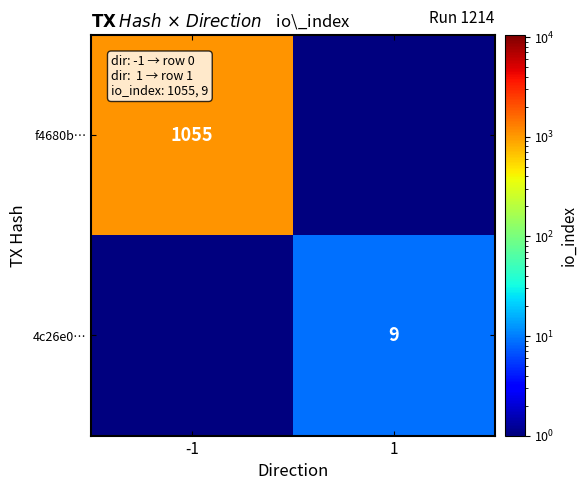

Is it true that f4680b… equals 396.4 at -1?

False